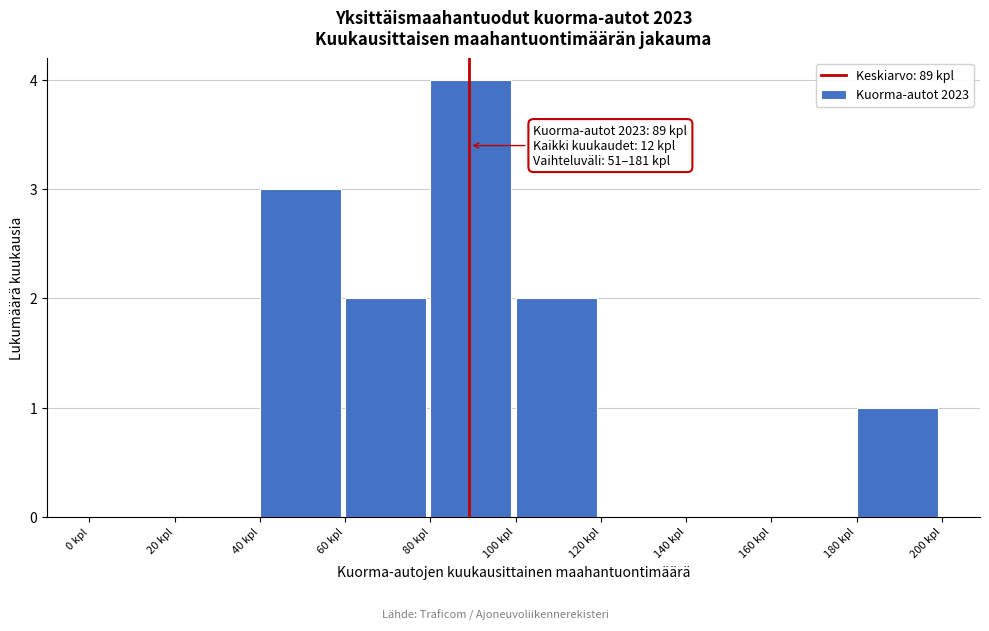

Which range on the x-axis has the tallest bar?

80 to 100